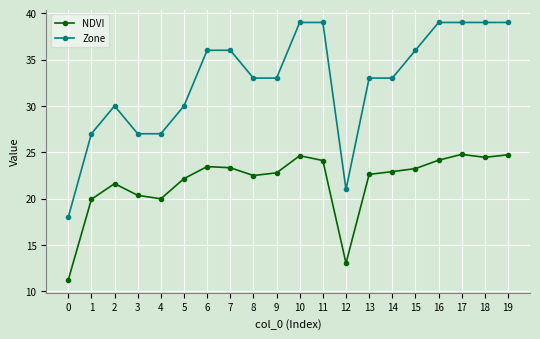

What is the difference between the Zone values at 16 and 8?

6.0